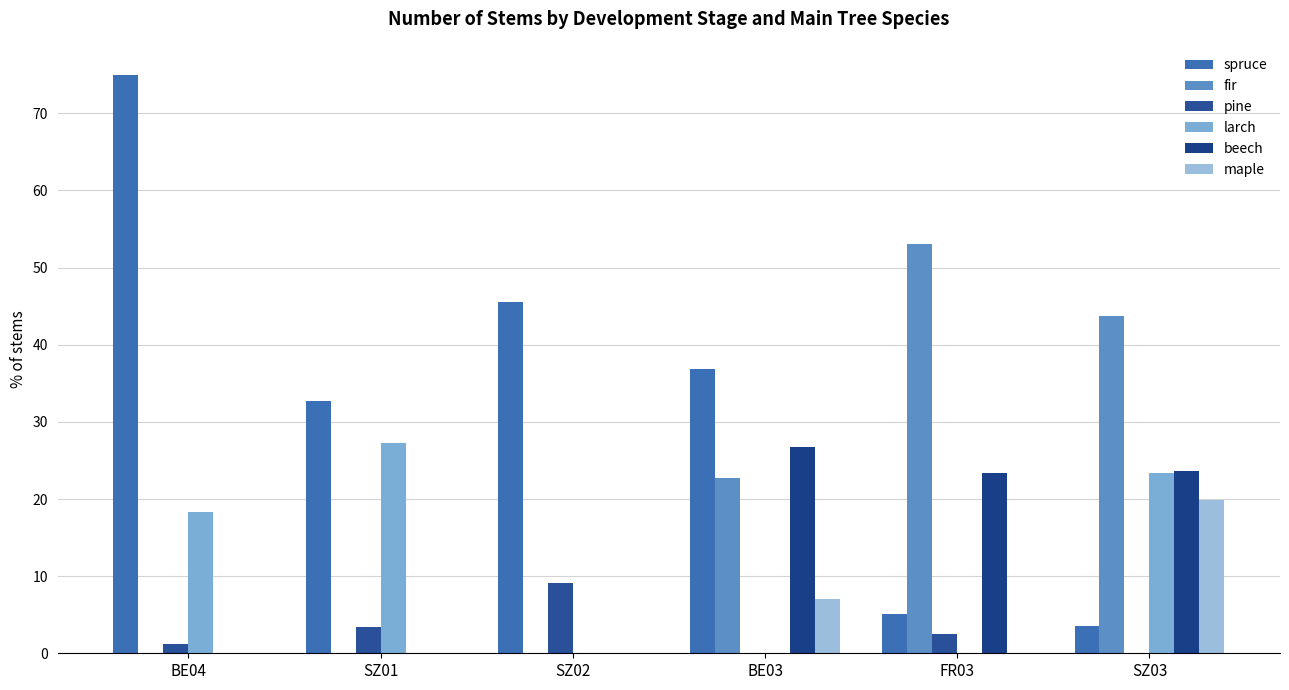

What is the label of the 1st bar from the right?

SZ03